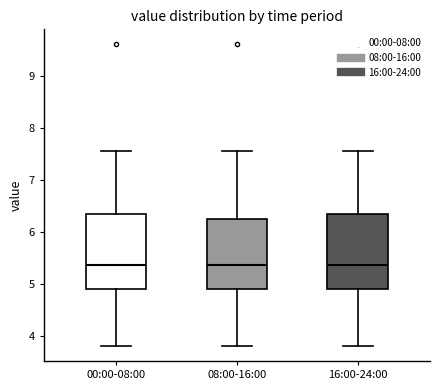

Where does the lower whisker of the box for 00:00-08:00 end on the y-axis? The values are not printed on the chart, so give them approximately, as read against the axis.

3.8